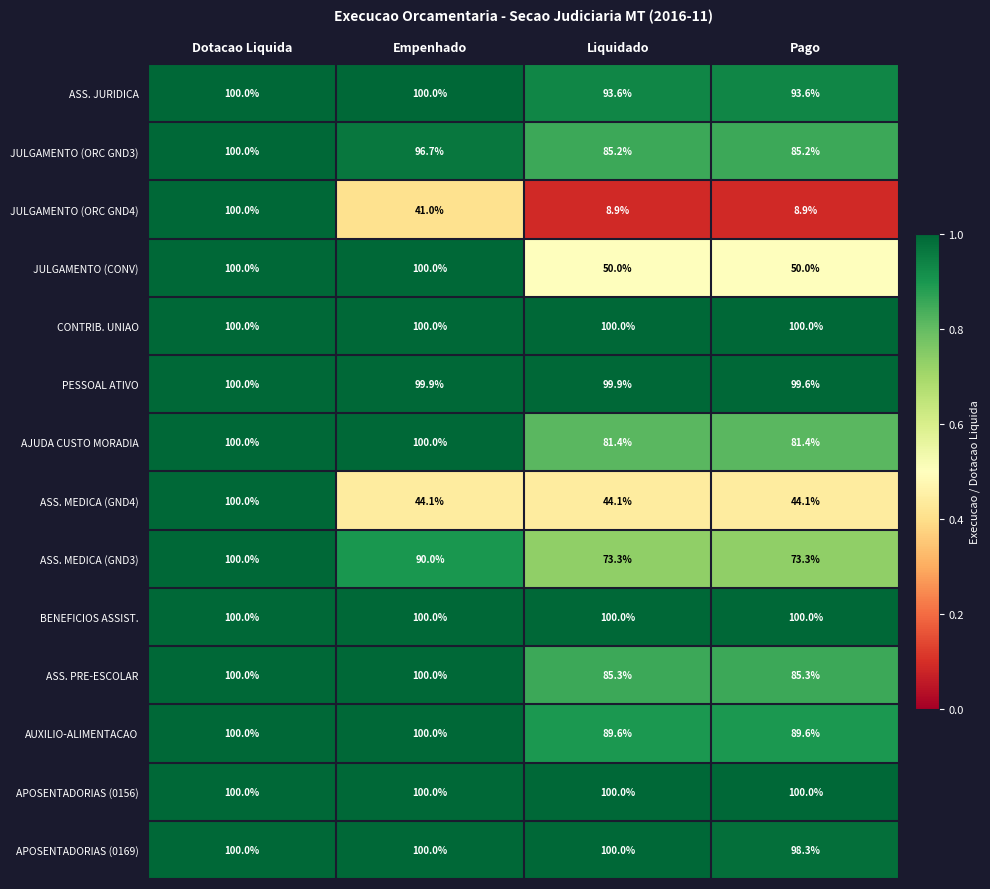

Between Empenhado and Pago, which series saw the biggest shift?

JULGAMENTO (CONV)